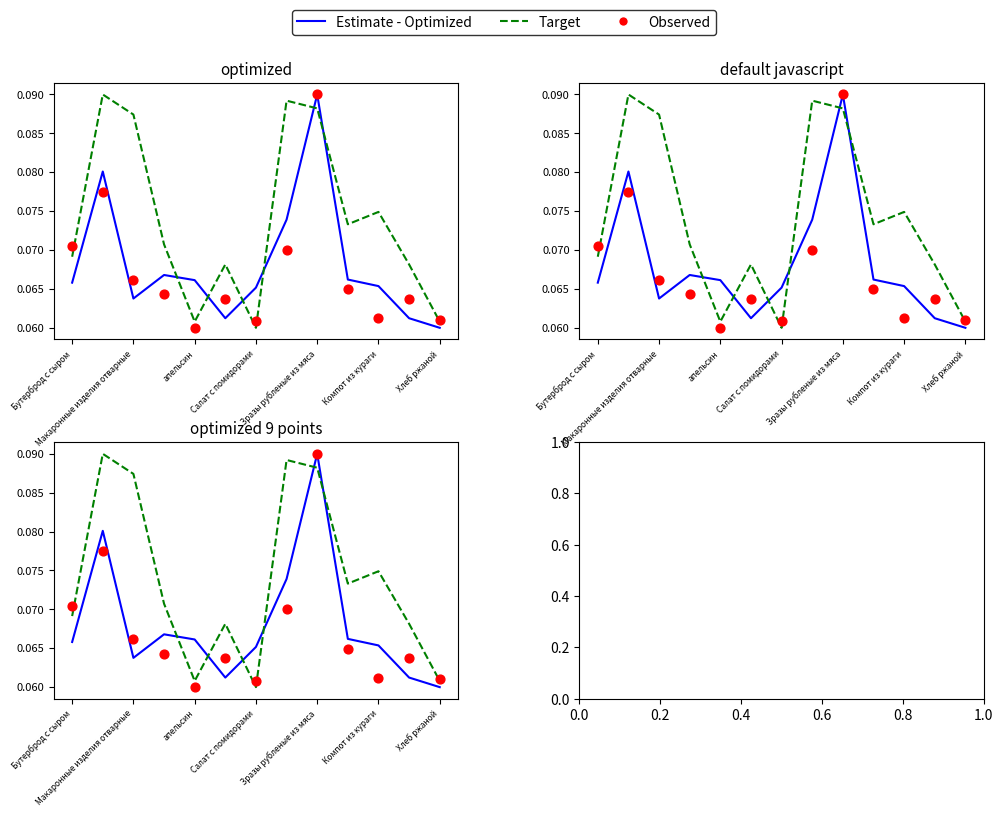

What is the total value across all series at Зразы рубленые из мяса?

0.3